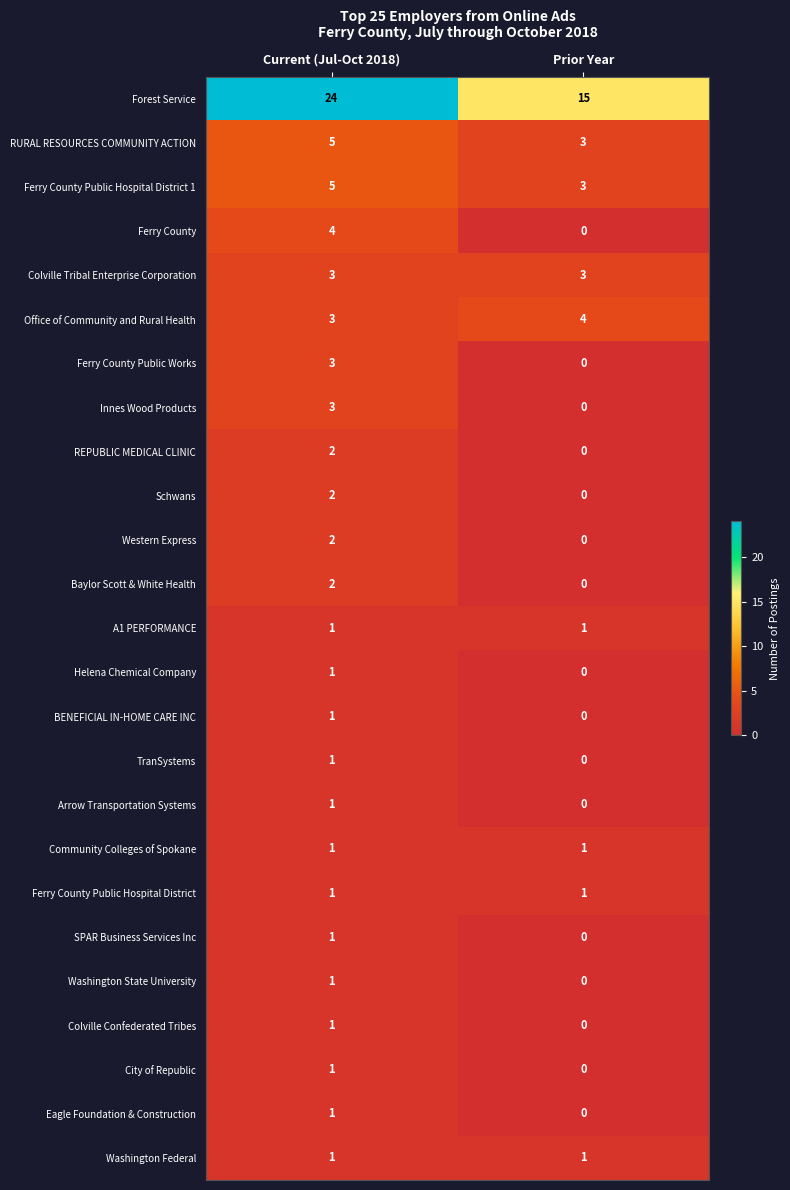

Which series has the largest range (max minus min)?

Forest Service